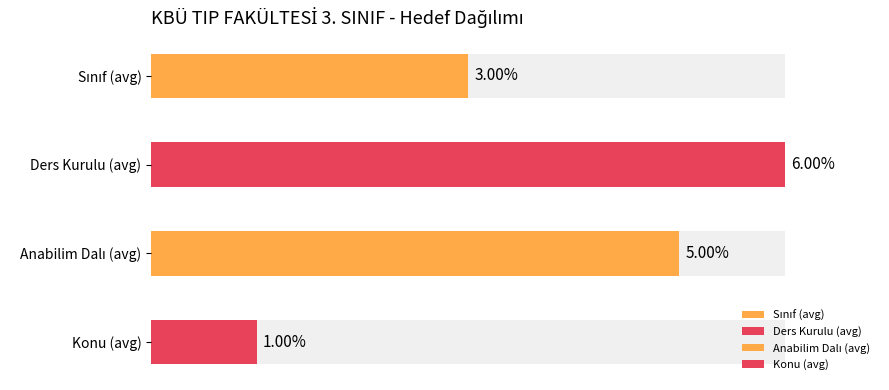

What is the sum of the Ders Kurulu values at 6 and 3?

12